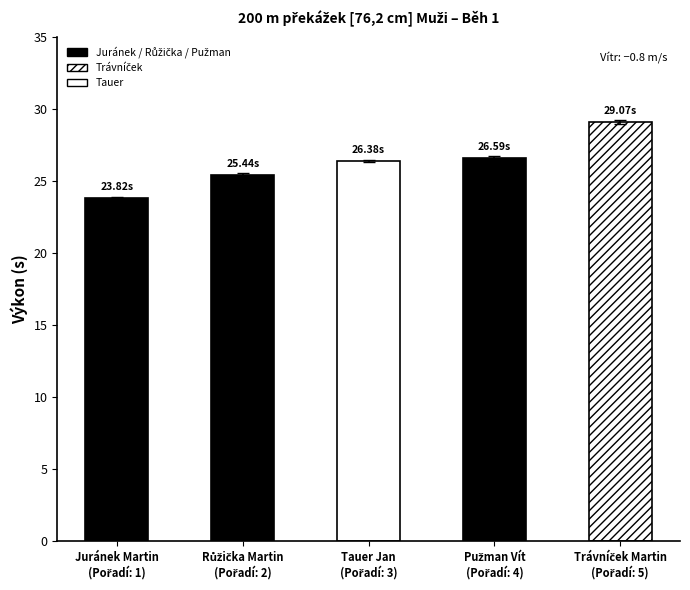

What is the ratio of the value at Trávníček Martin (Pořadí: 5) to the value at Pužman Vít (Pořadí: 4)?

1.1